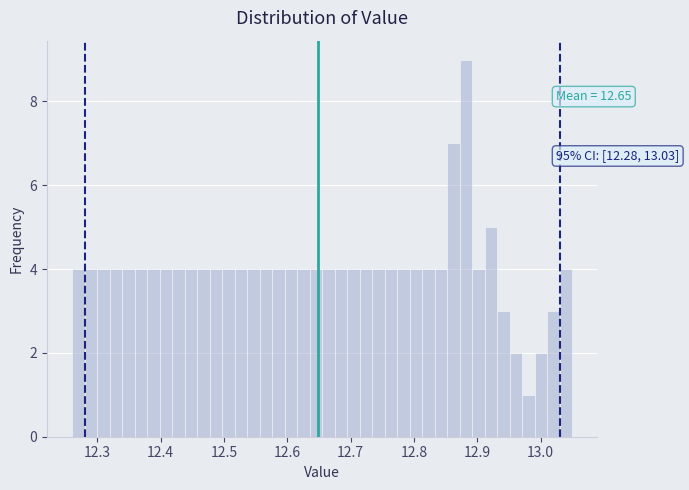

Read against the x-axis, roughly where is the centre of the tallest bar?

12.88